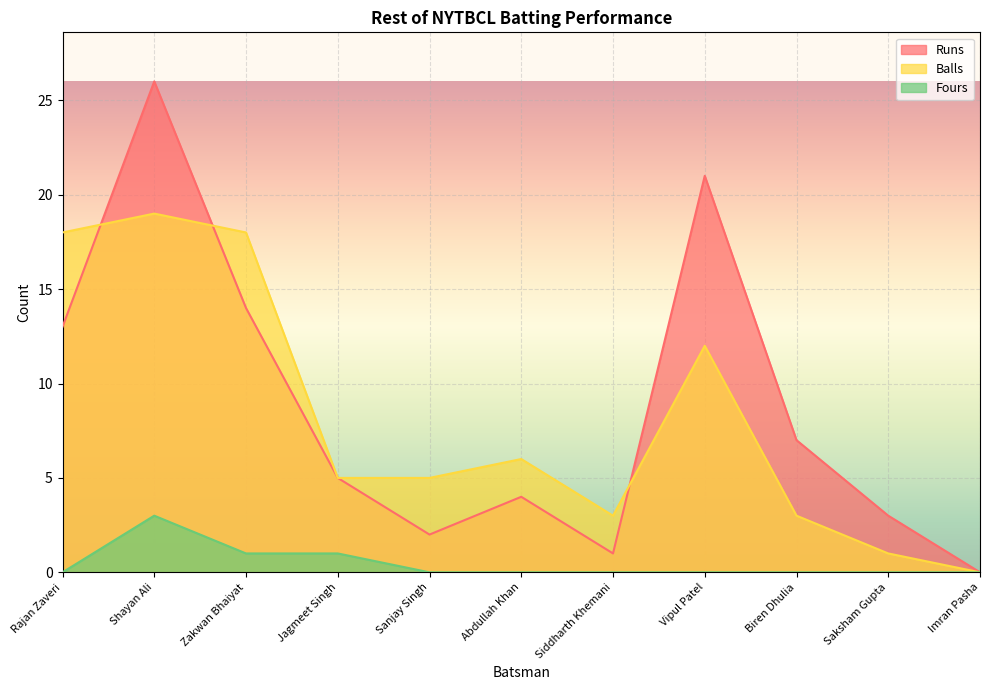

Reading right to left, what are all the values shown in this chart?

Runs: Imran Pasha=0	Saksham Gupta=3	Biren Dhulia=7	Vipul Patel=21	Siddharth Khemani=1	Abdullah Khan=4	Sanjay Singh=2	Jagmeet Singh=5	Zakwan Bhaiyat=14	Shayan Ali=26	Rajan Zaveri=13
Balls: Imran Pasha=0	Saksham Gupta=1	Biren Dhulia=3	Vipul Patel=12	Siddharth Khemani=3	Abdullah Khan=6	Sanjay Singh=5	Jagmeet Singh=5	Zakwan Bhaiyat=18	Shayan Ali=19	Rajan Zaveri=18
Fours: Imran Pasha=0	Saksham Gupta=0	Biren Dhulia=0	Vipul Patel=0	Siddharth Khemani=0	Abdullah Khan=0	Sanjay Singh=0	Jagmeet Singh=1	Zakwan Bhaiyat=1	Shayan Ali=3	Rajan Zaveri=0